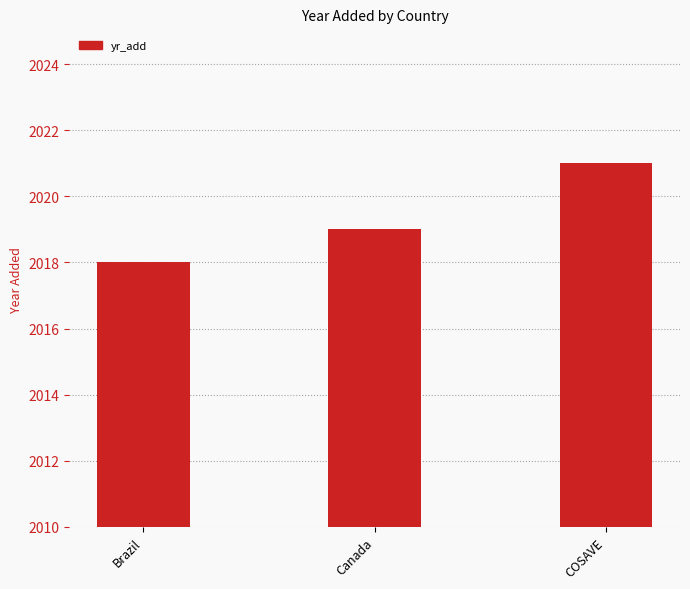

What is the label of the 3rd bar from the left?

COSAVE